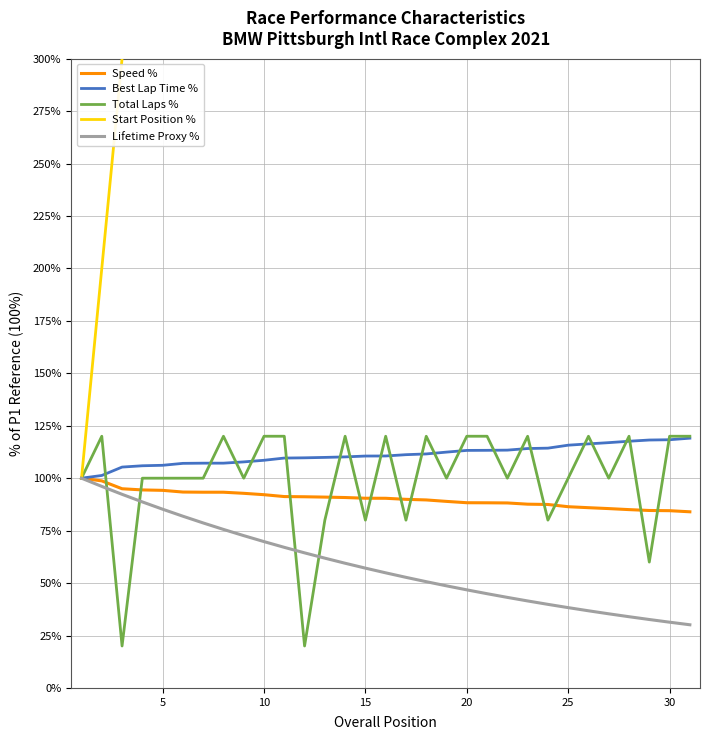

What is the value of the Lifetime Proxy % point at the 24th from the left?

39.9